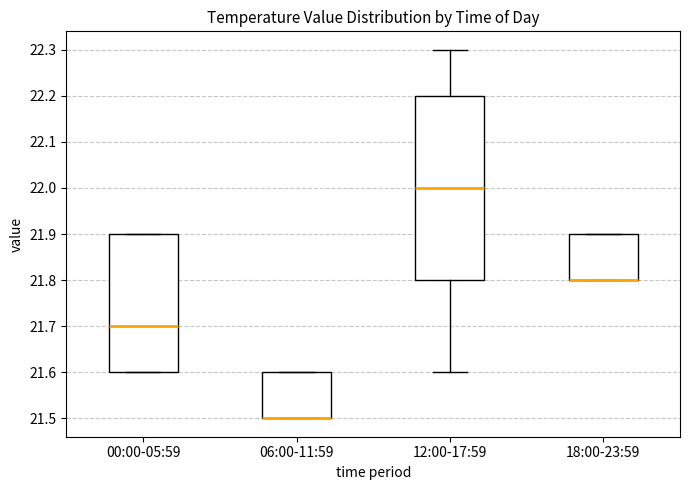

Reading left to right, read every box against the y-axis: the position of its median line, the range the box covers, and the ends of its whiskers. The values are not printed on the chart, so give them approximately, as read against the axis.

00:00-05:59: median 21.7, box 21.6 to 21.9, whiskers 21.6 to 21.9
06:00-11:59: median 21.5 (drawn on the box's lower edge), box 21.5 to 21.6, whiskers 21.5 to 21.6
12:00-17:59: median 22.0, box 21.8 to 22.2, whiskers 21.6 to 22.3
18:00-23:59: median 21.8 (drawn on the box's lower edge), box 21.8 to 21.9, whiskers 21.8 to 21.9